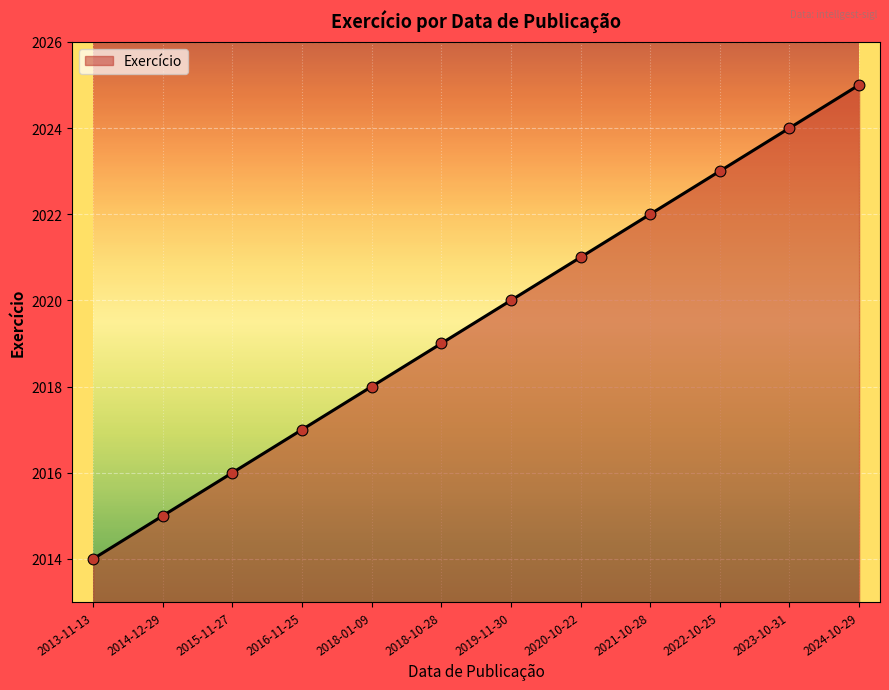

What is the change in value from 2019-11-30 to 2021-10-28?

+2